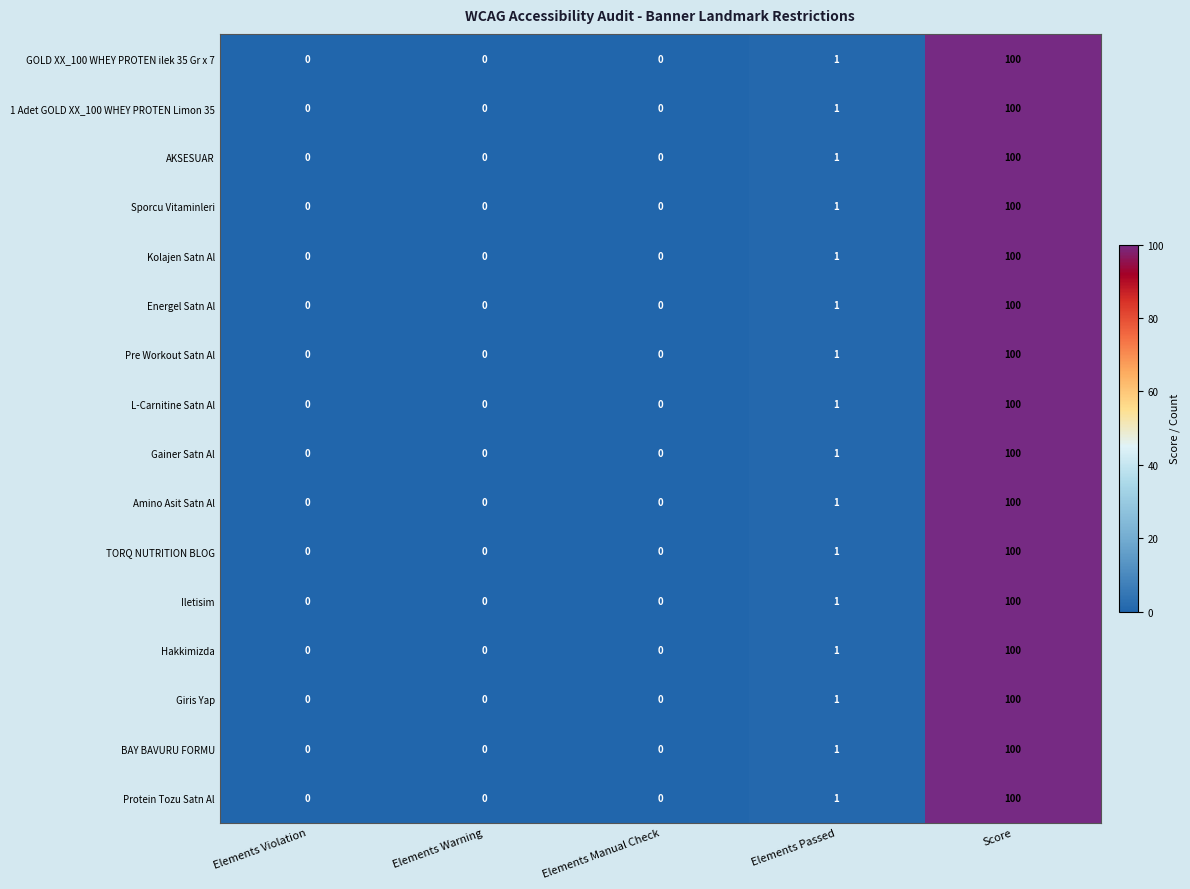

Is the value of Energel Satn Al at Elements Passed greater than the value of GOLD XX_100 WHEY PROTEN ilek 35 Gr x 7 at Elements Manual Check?

Yes